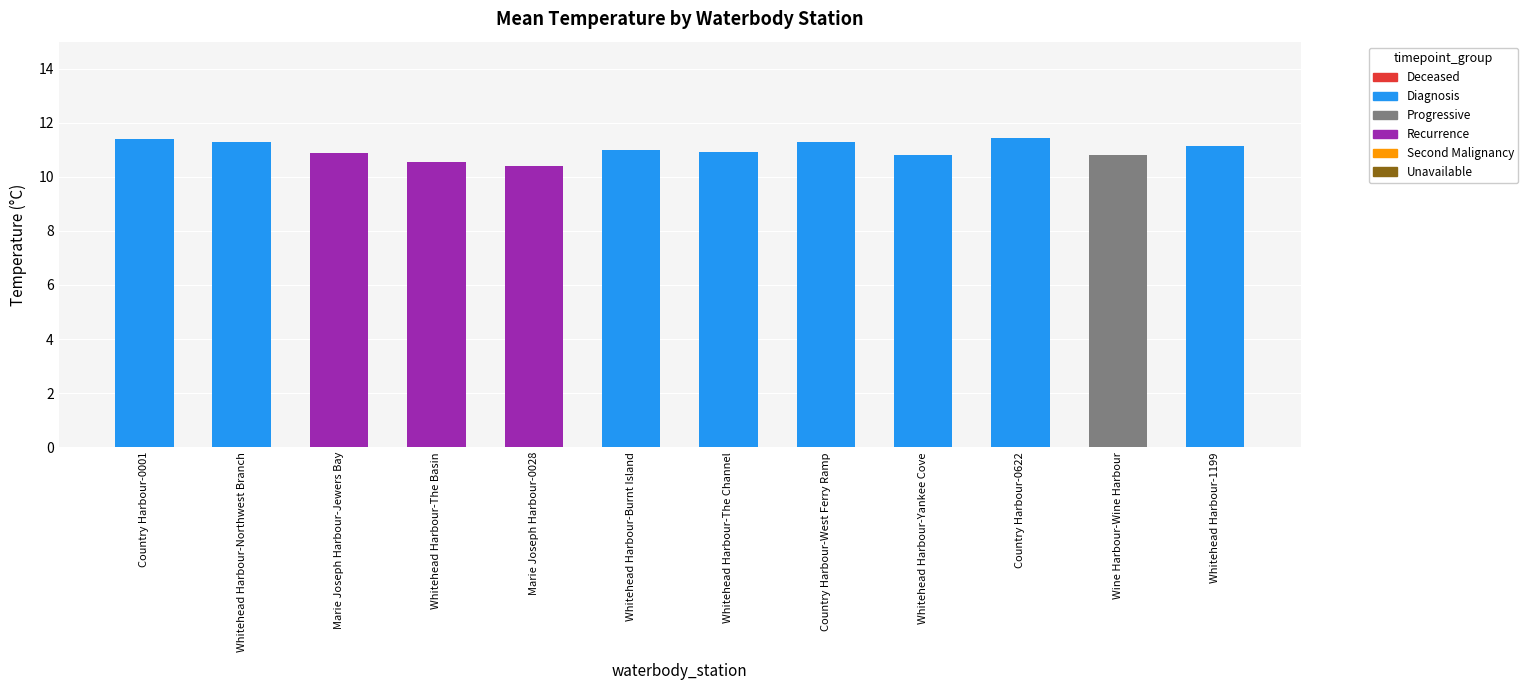

True or false: the data shows 4.2 at Country Harbour-0001.

False